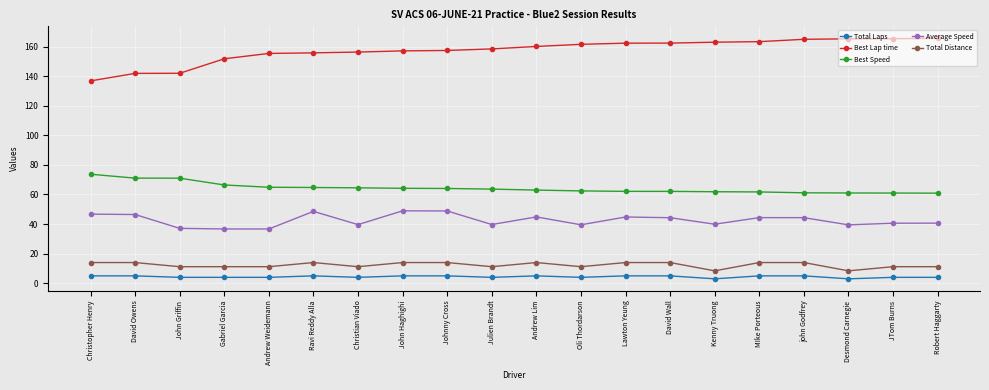

What value does the Best Speed series have at Christian Viado?

64.5